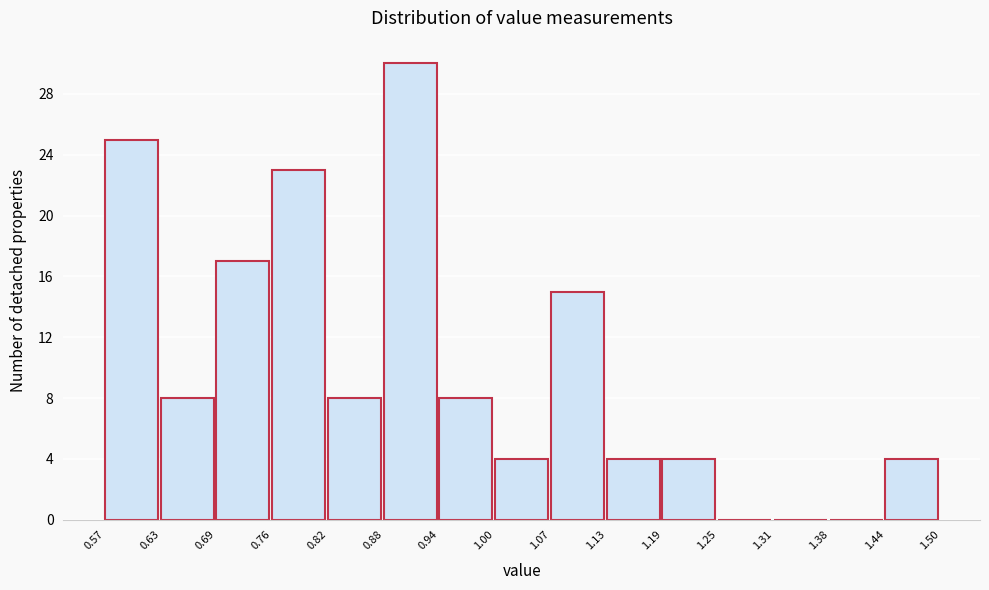

What is the height of the bar covering 0.63 to 0.69 on the x-axis? The values are not printed on the chart, so give them approximately, as read against the axis.

8